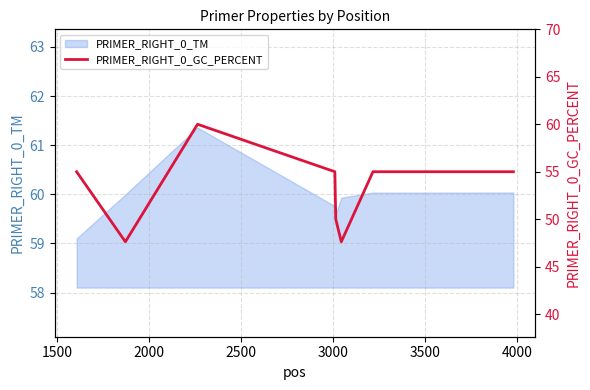

What is the minimum value for PRIMER_RIGHT_0_TM?

59.1